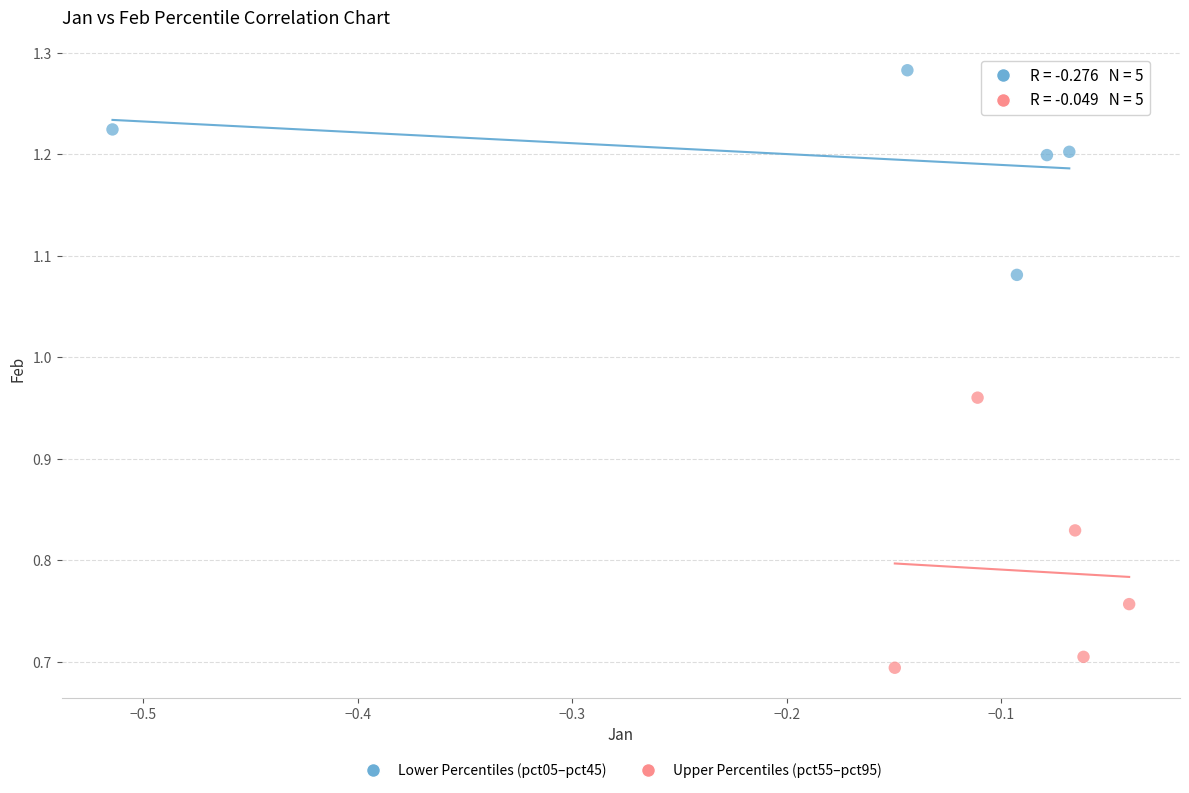

Which series reaches the maximum Y coordinate?

Lower Percentiles (pct05–pct45)